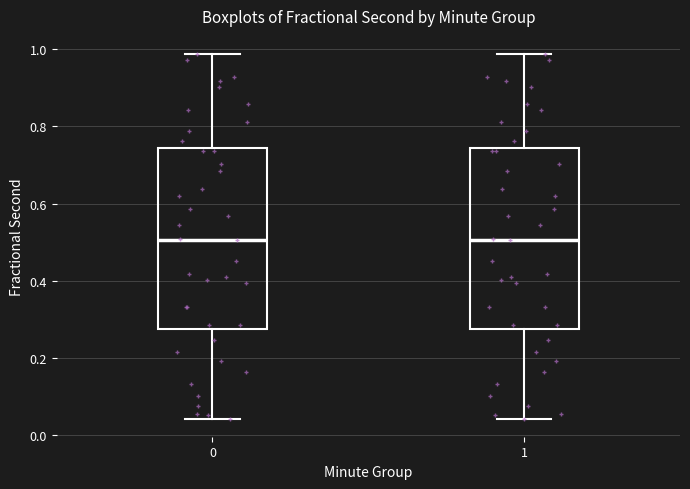

Reading left to right, read every box against the y-axis: the position of its median line, the range the box covers, and the ends of its whiskers. The values are not printed on the chart, so give them approximately, as read against the axis.

0: median 0.50, box 0.28 to 0.74, whiskers 0.04 to 0.98
1: median 0.50, box 0.28 to 0.74, whiskers 0.04 to 0.98